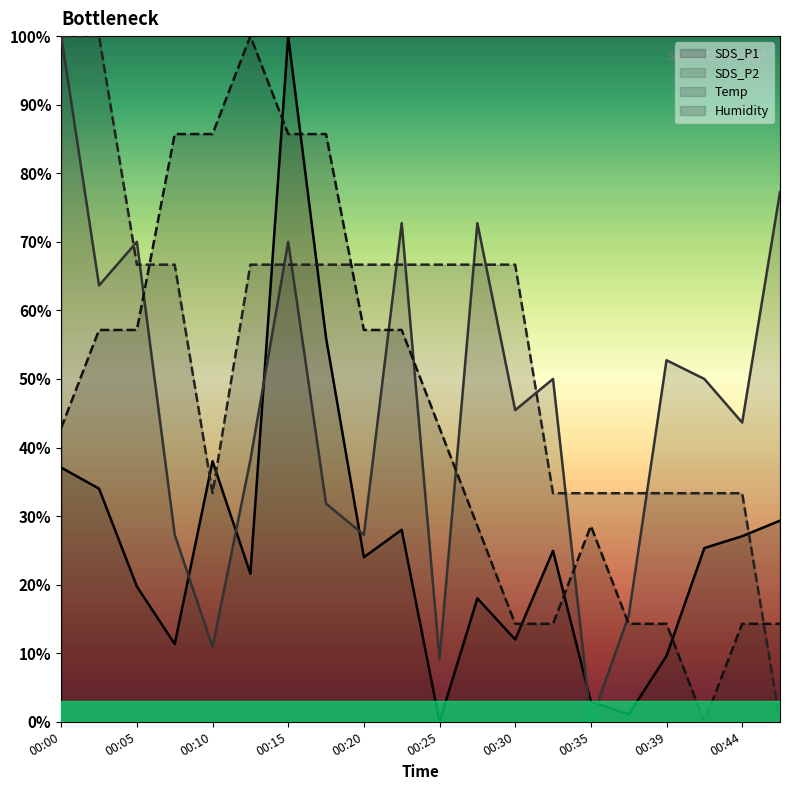

True or false: Temp and SDS_P2 cross at least once.

True